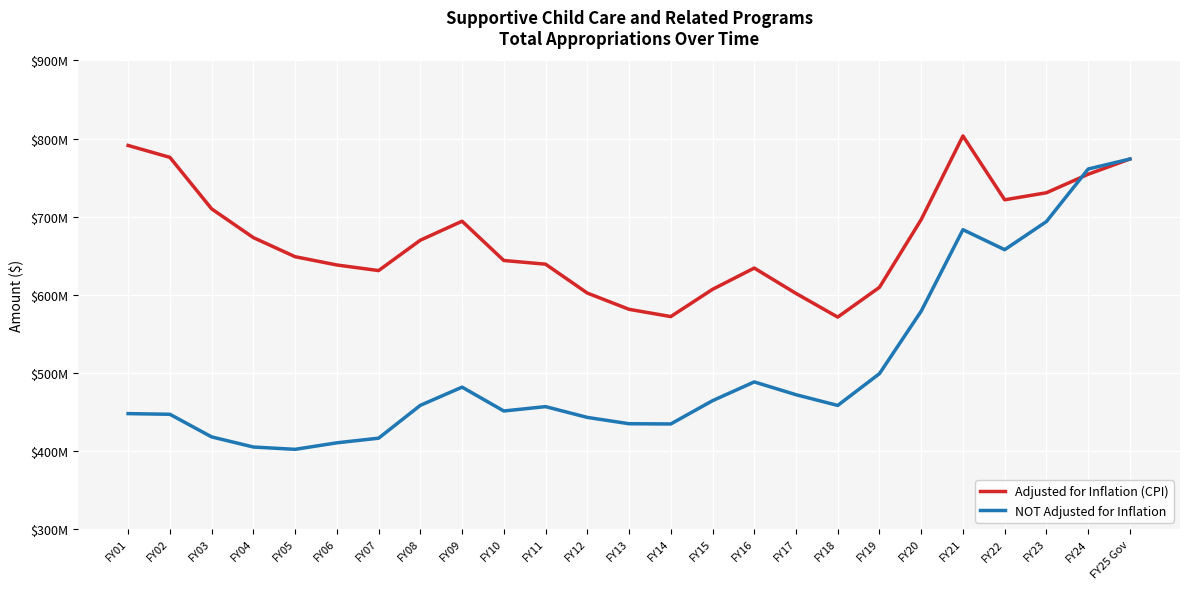

What are all the series names shown in the legend?

Adjusted for Inflation (CPI), NOT Adjusted for Inflation